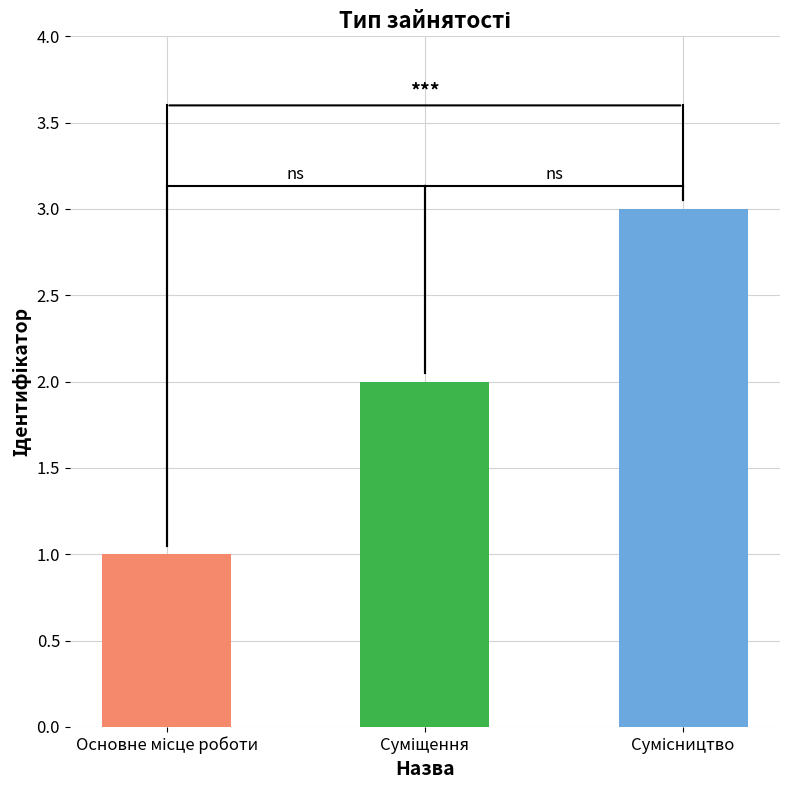

What is the greatest value displayed?

3